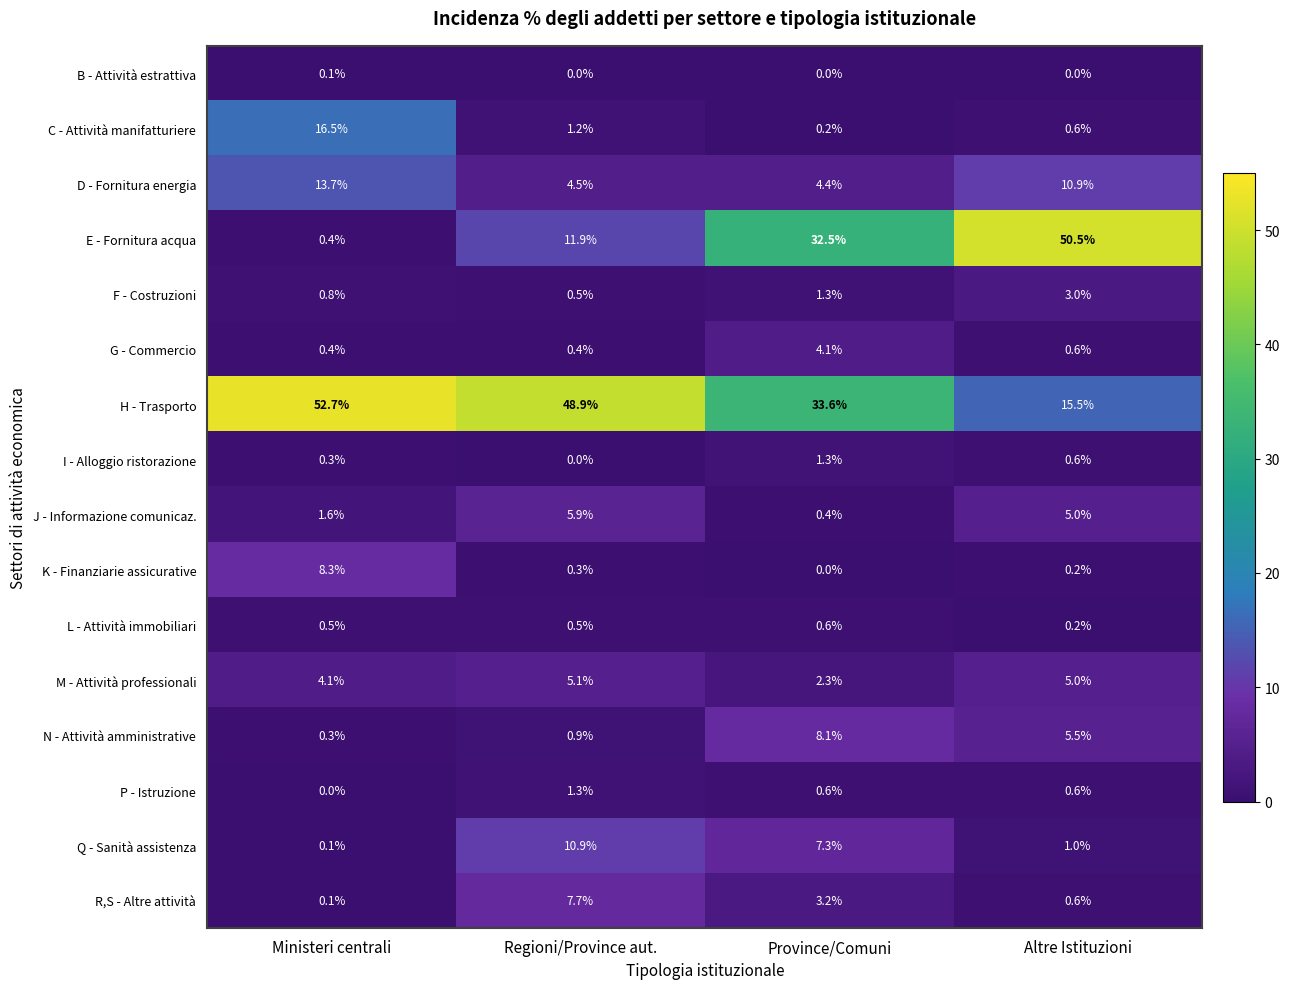

At which label does G - Commercio reach its peak?

Province/Comuni